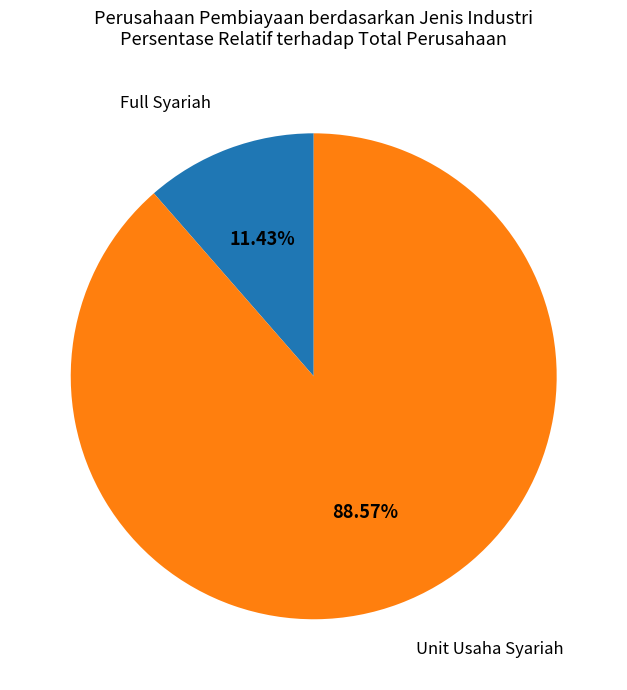

Is there a majority slice in this chart?

Yes